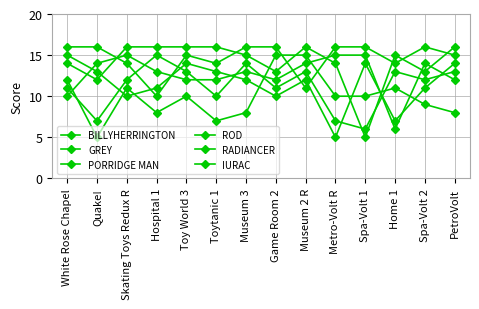

Between which two adjacent categories do ROD and RADIANCER first intersect?

Quake! and Skating Toys Redux R